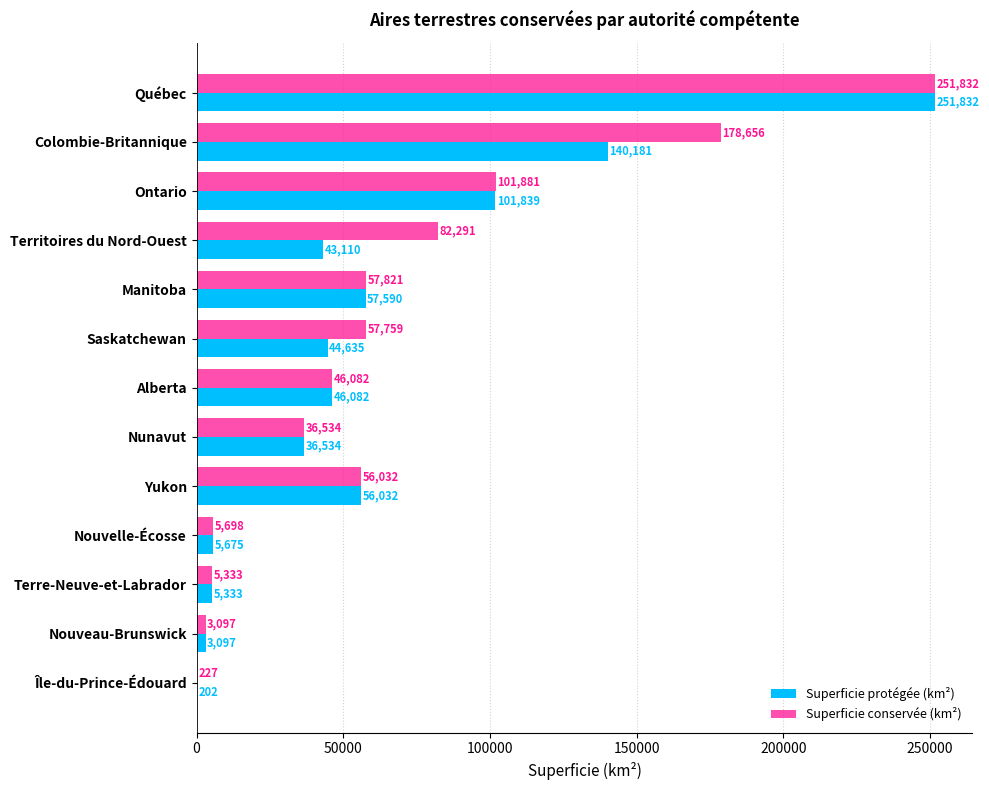

What value does the Superficie protégée (km²) series have at Nouvelle-Écosse, to the nearest 50?

5700